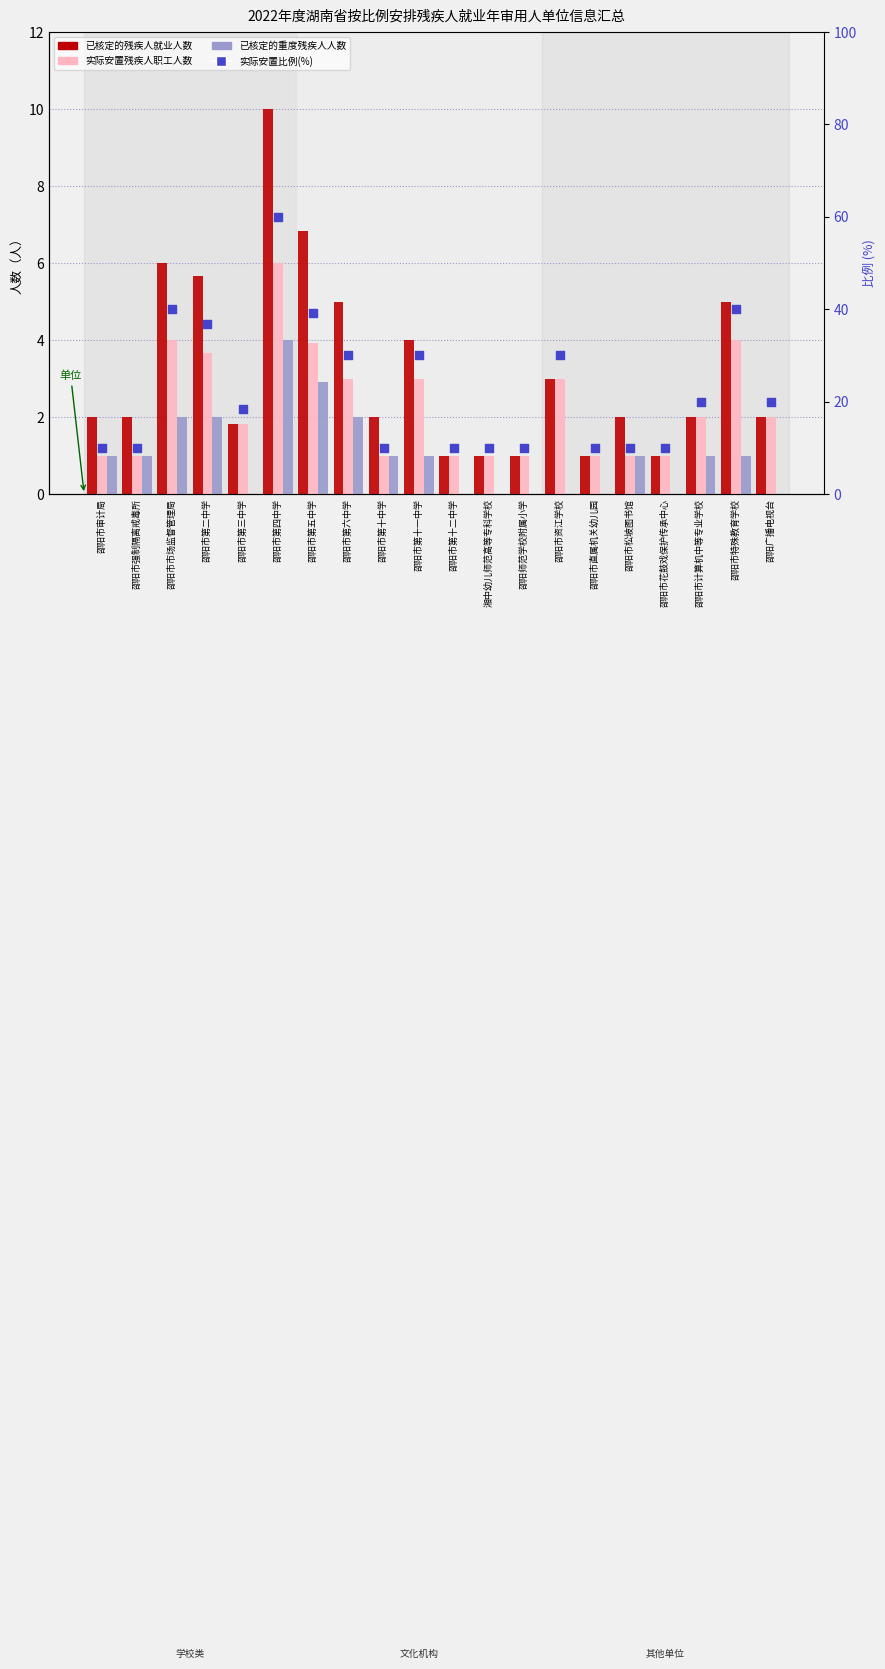

Which series has the widest spread of Y values?

实际安置比例(%)